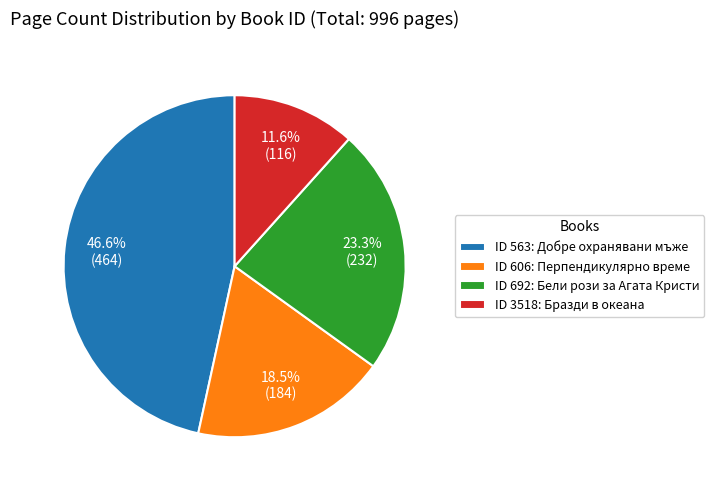

How much of the chart is everything except ID 3518: Бразди в океана?

88.4%